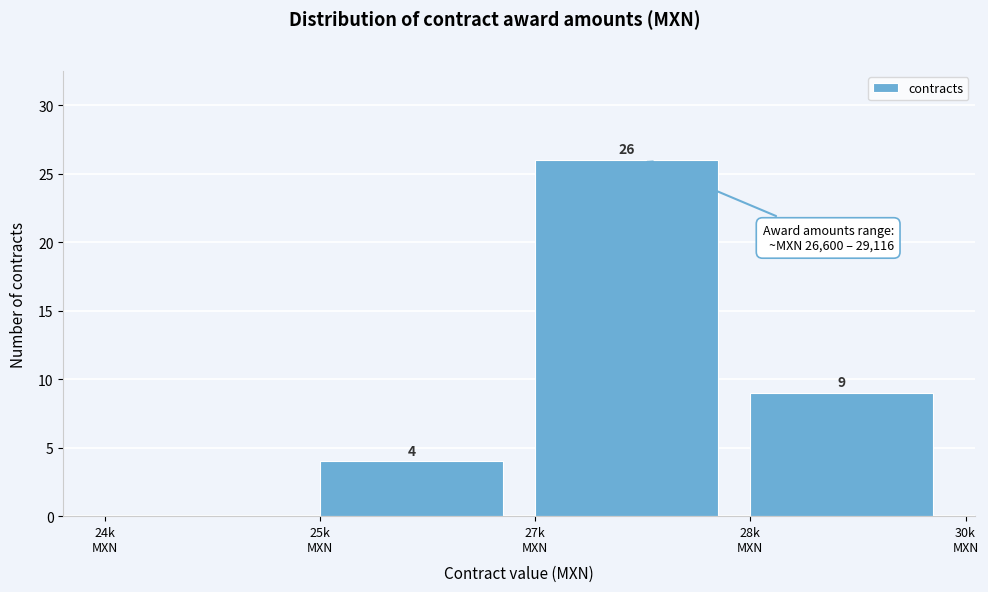

How many values are between 4 and 26?

3